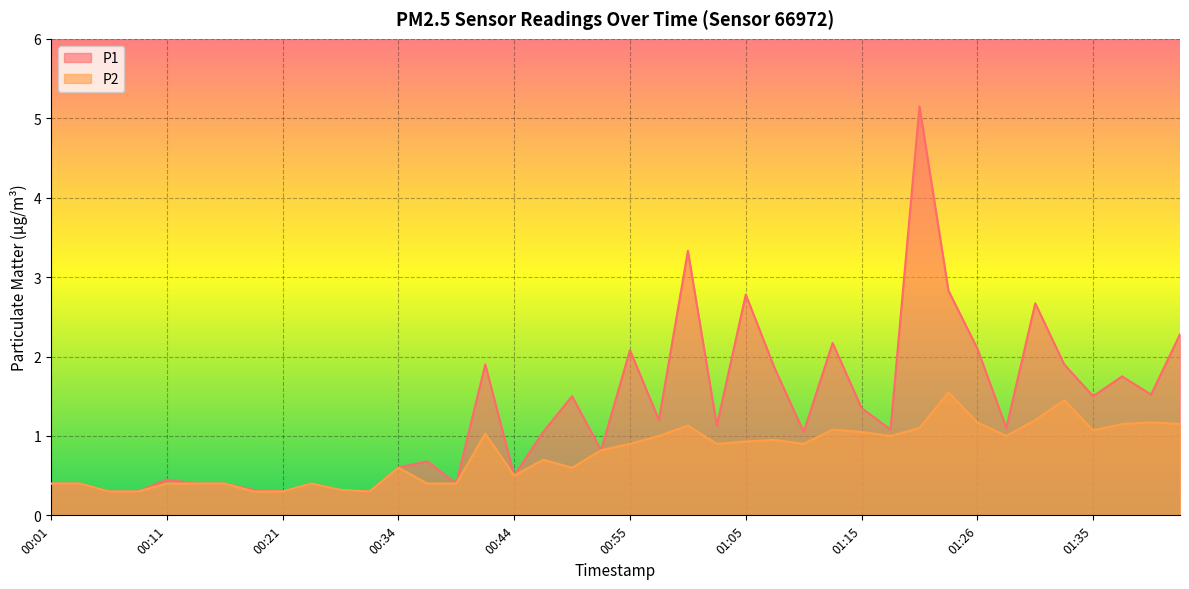

What is the difference between the maximum and minimum values in the P2 series?

1.2